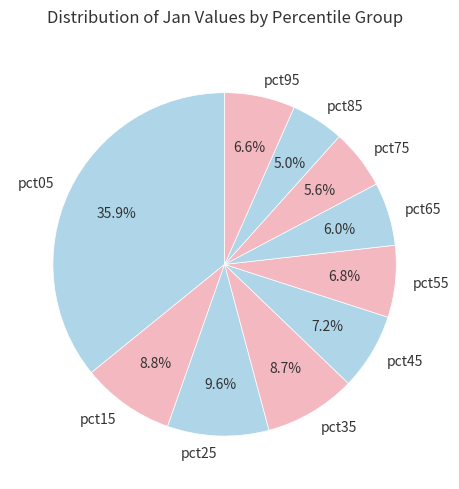

To the nearest percent, what portion does pct55 represent?

7%